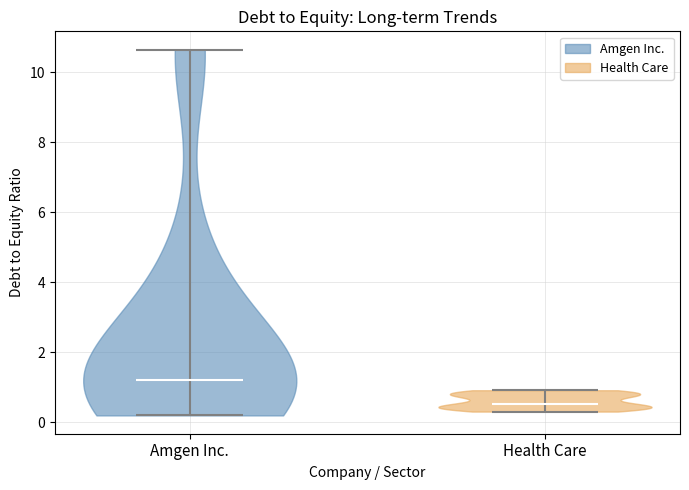

Reading left to right, read every violin against the y-axis: where its median line is, and the lowest and highest points it reaches. The values are not printed on the chart, so give them approximately, as read against the axis.

Amgen Inc.: median line 1.2, lowest point 0.2, highest point 10.6
Health Care: median line 0.6, lowest point 0.4, highest point 1.0